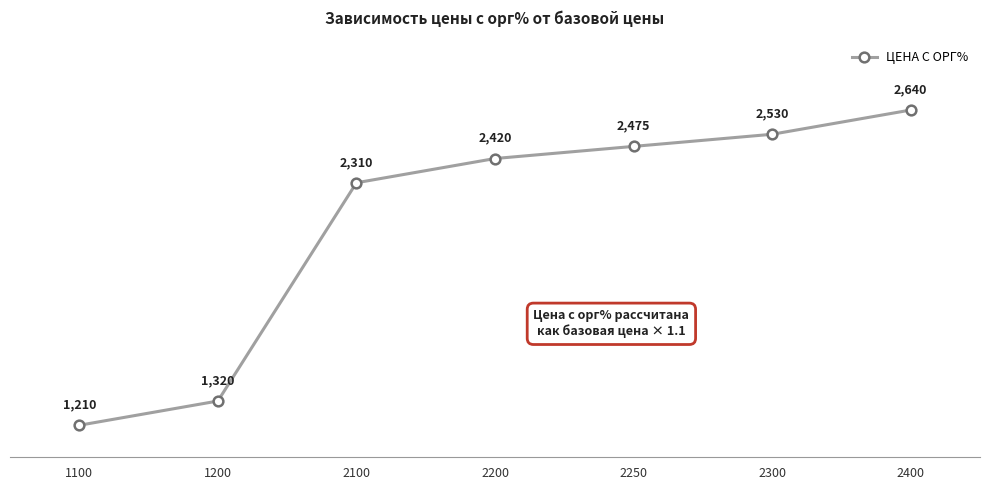

The value at 2200 is 2420. True or false?

True